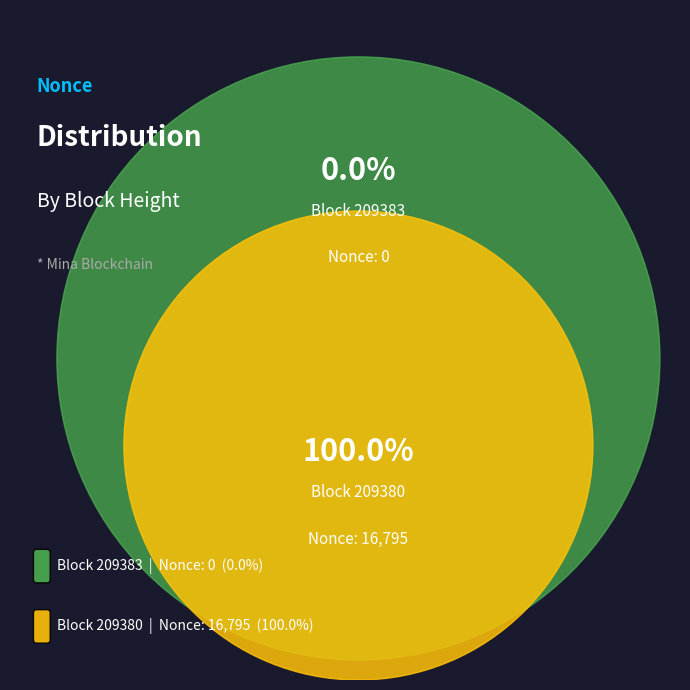

What percentage do 209380 and 209383 together represent?

100.0%